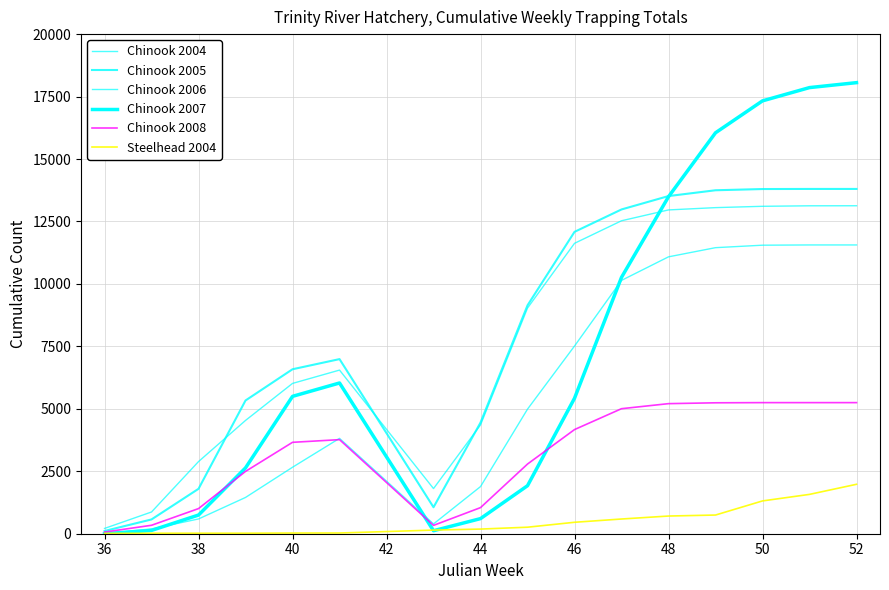

How many lines are shown in the chart?

6